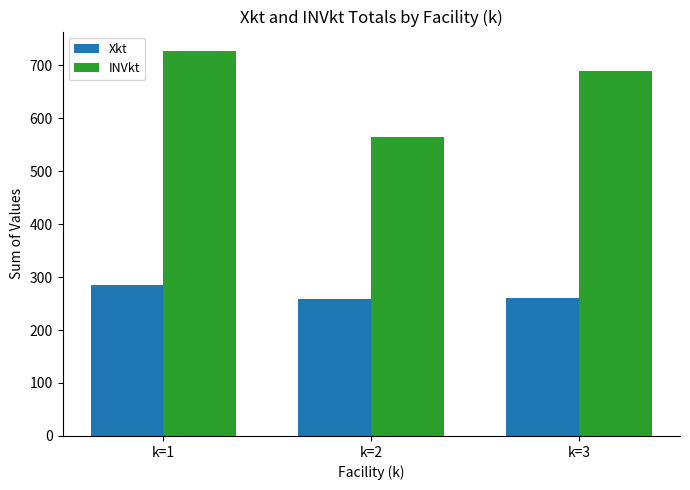

What are all the series names shown in the legend?

Xkt, INVkt